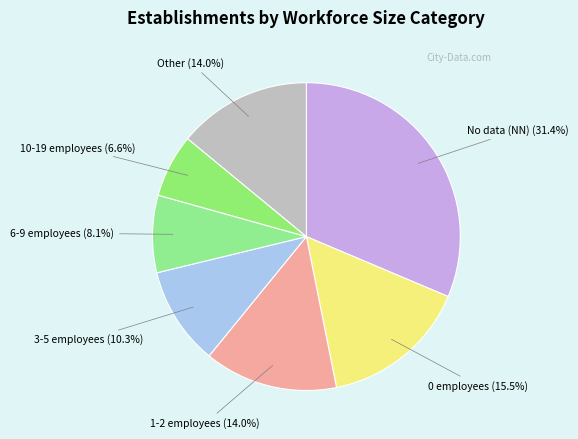

To the nearest percent, what is the average slice percentage?

14%